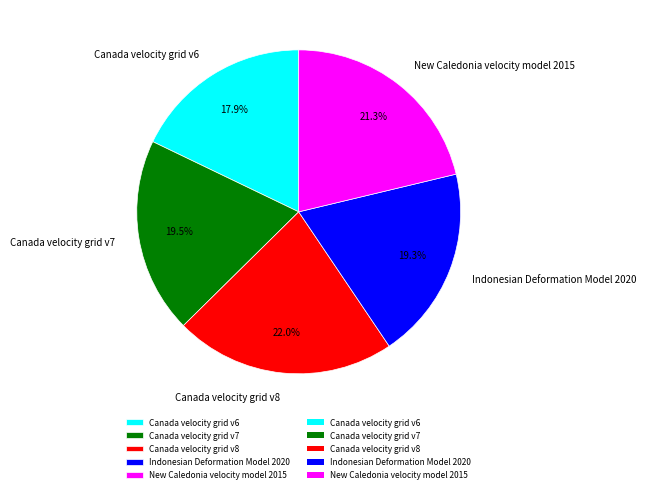

What percentage is the Indonesian Deformation Model 2020 slice, to the nearest percent?

19%